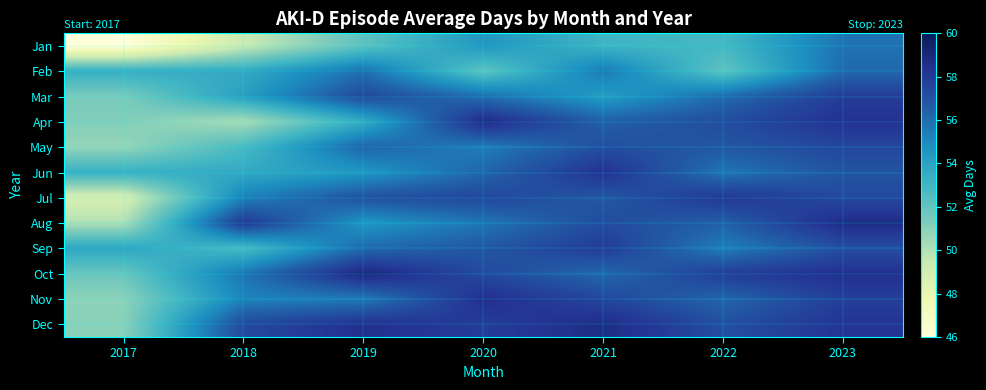

What is the spread (max minus min) of values at 2018?

8.7